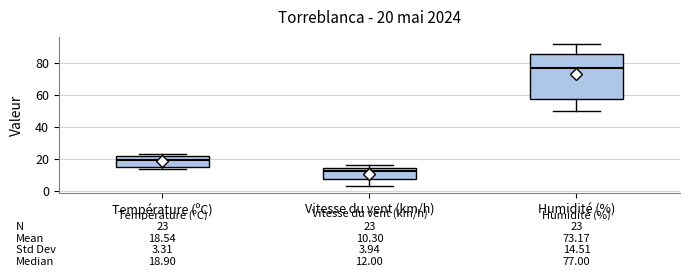

Which box's median line is the lowest?

Vitesse du vent (km/h)